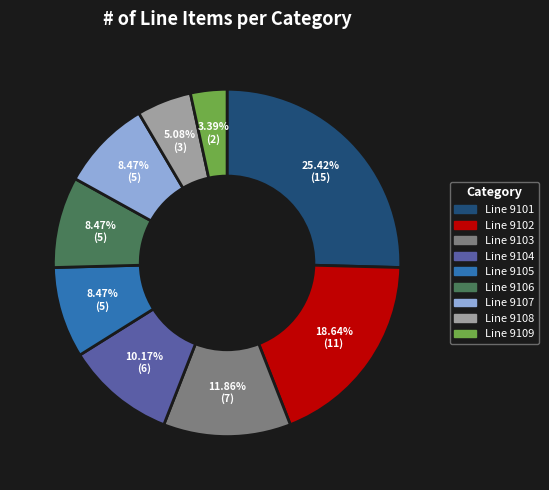

Do Line 9107 and Line 9101 together represent more than half of the pie?

No